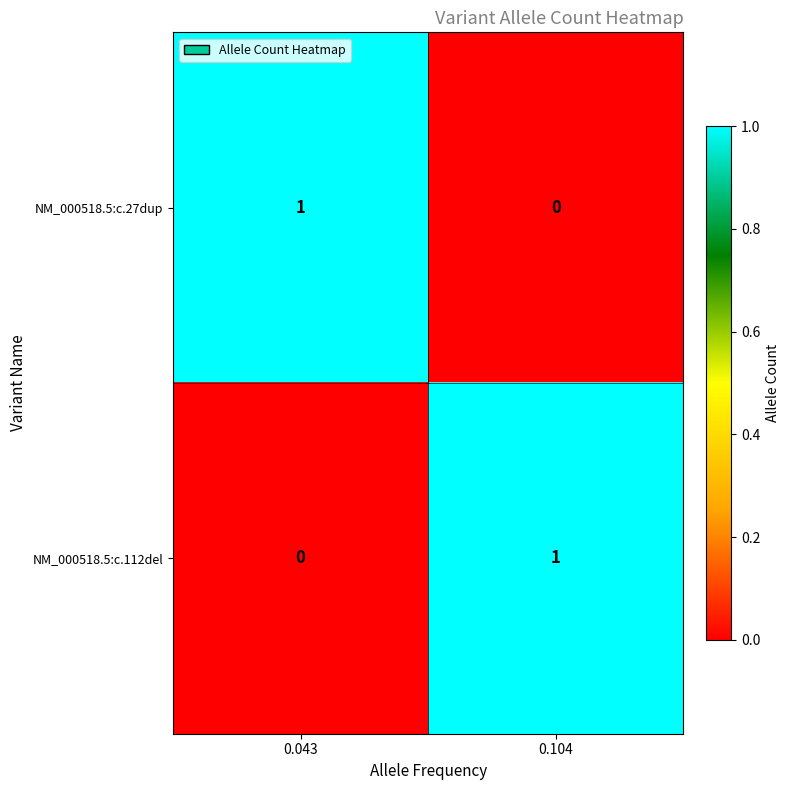

What is the total value across all series at 0.104?

1